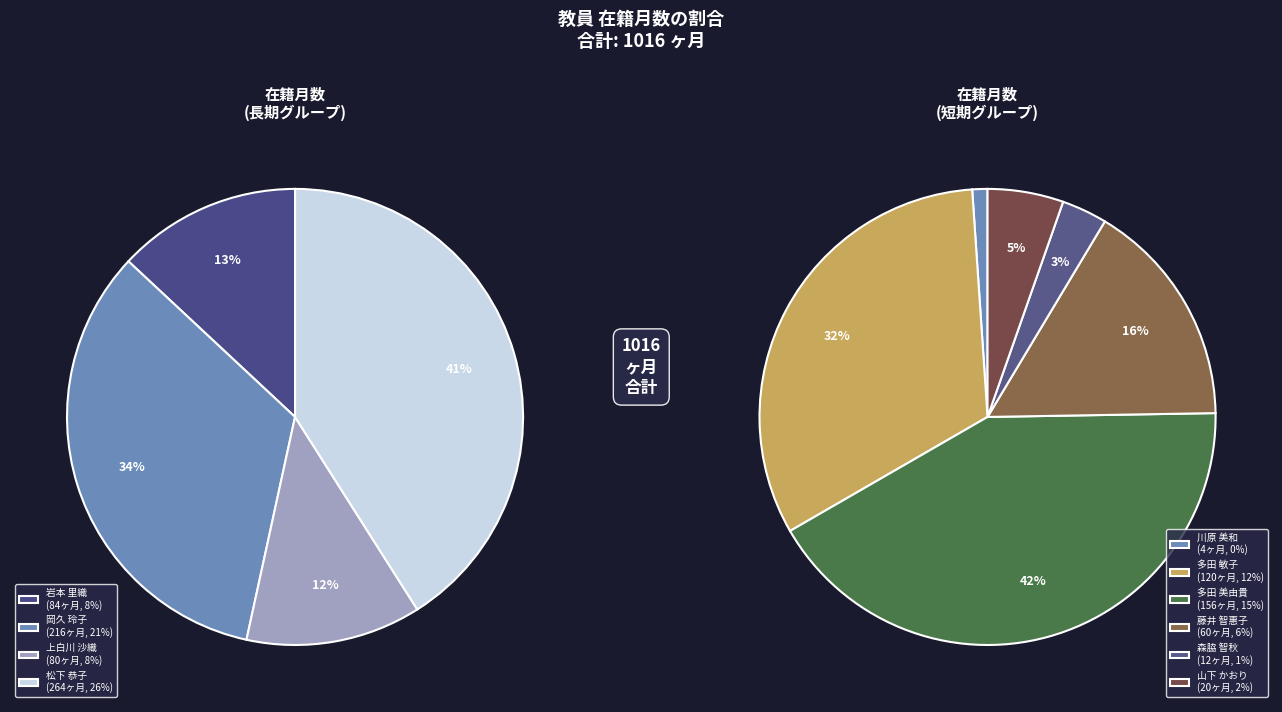

Approximately how many times larger is the value at 松下 恭子 compared to 岡久 玲子?

1.2